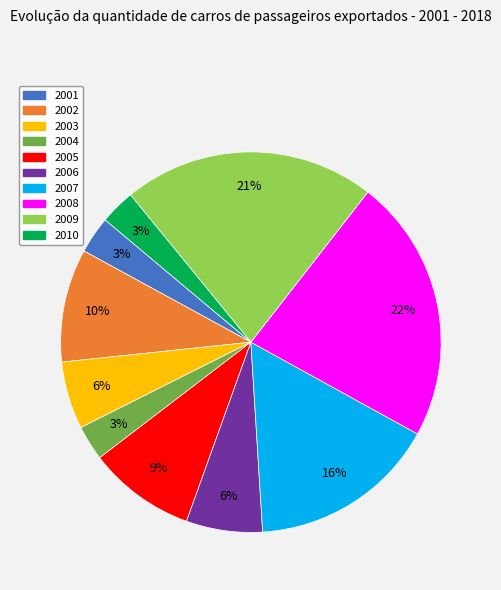

Between 2009 and 2005, which is larger?

2009